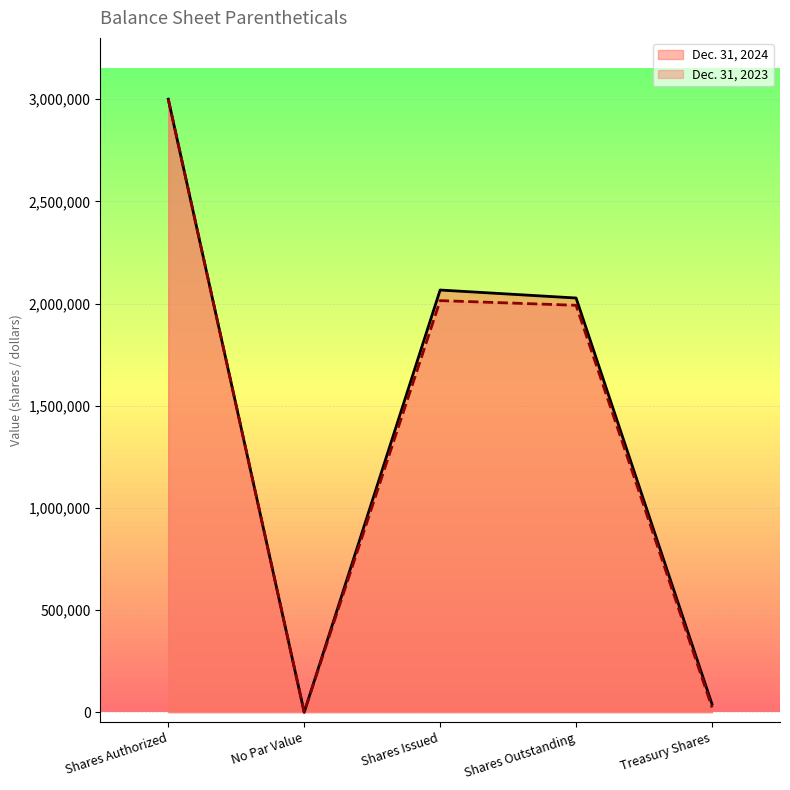

Which series has the widest spread of values?

Dec. 31, 2024